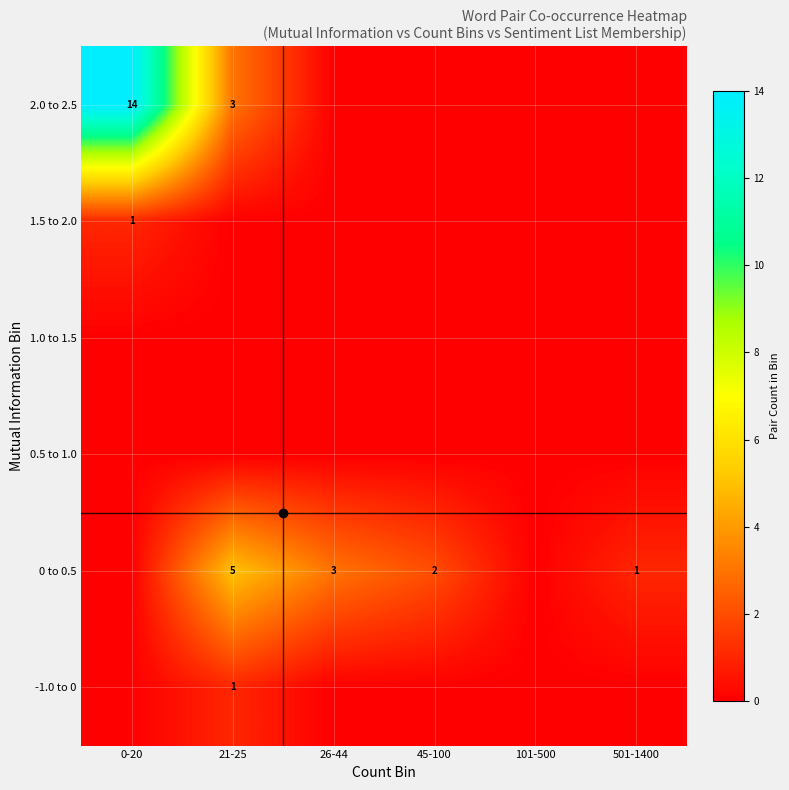

Is it true that 0.5 to 1.0 equals 0 at 101-500?

True